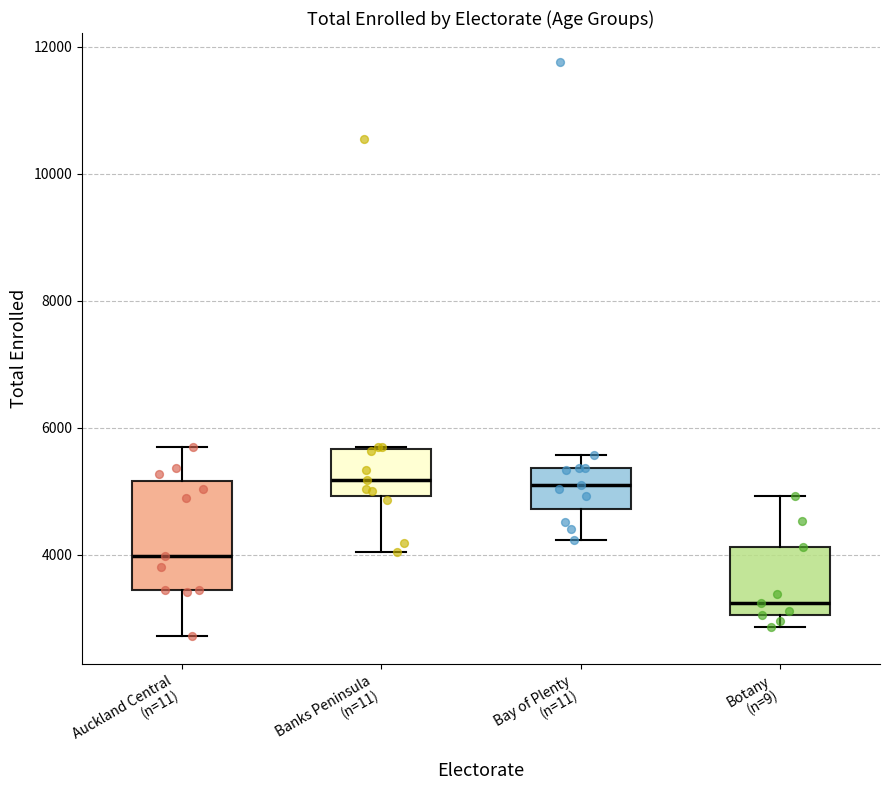

Reading left to right, transcribe this box plot: for each box, give where its median line is, the range the box spans, and where its two whiskers end, as read against the y-axis. The values are not printed on the chart, so give them approximately, as read against the axis.

Auckland Central (n=11): median 4000, box 3400 to 5200, whiskers 2800 to 5800
Banks Peninsula (n=11): median 5200, box 5000 to 5600, whiskers 4000 to 5800
Bay of Plenty (n=11): median 5000, box 4800 to 5400, whiskers 4200 to 5600
Botany (n=9): median 3200, box 3000 to 4200, whiskers 2800 to 5000